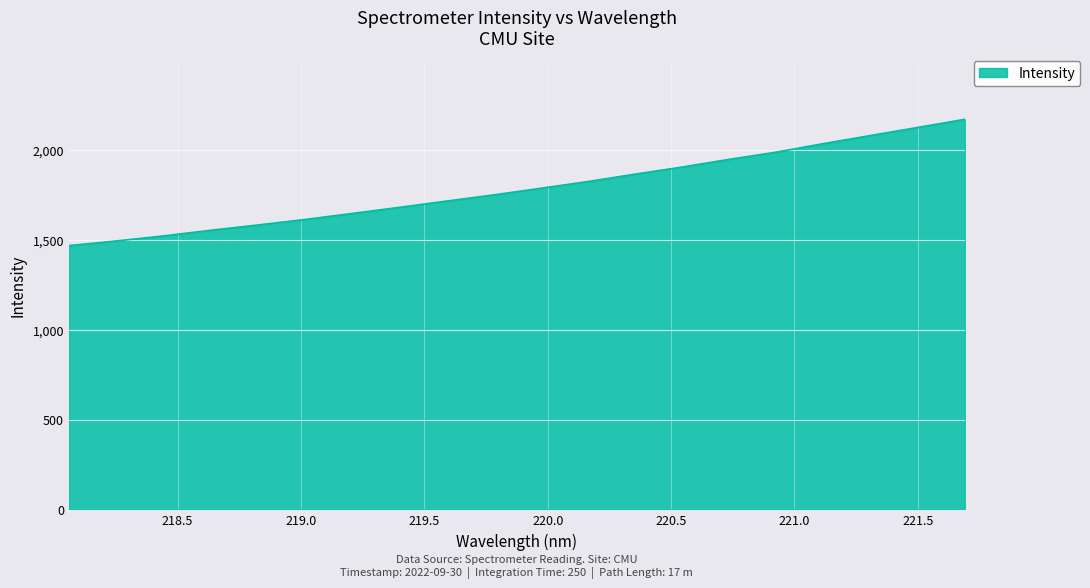

What is the difference between the maximum and minimum values?

702.9